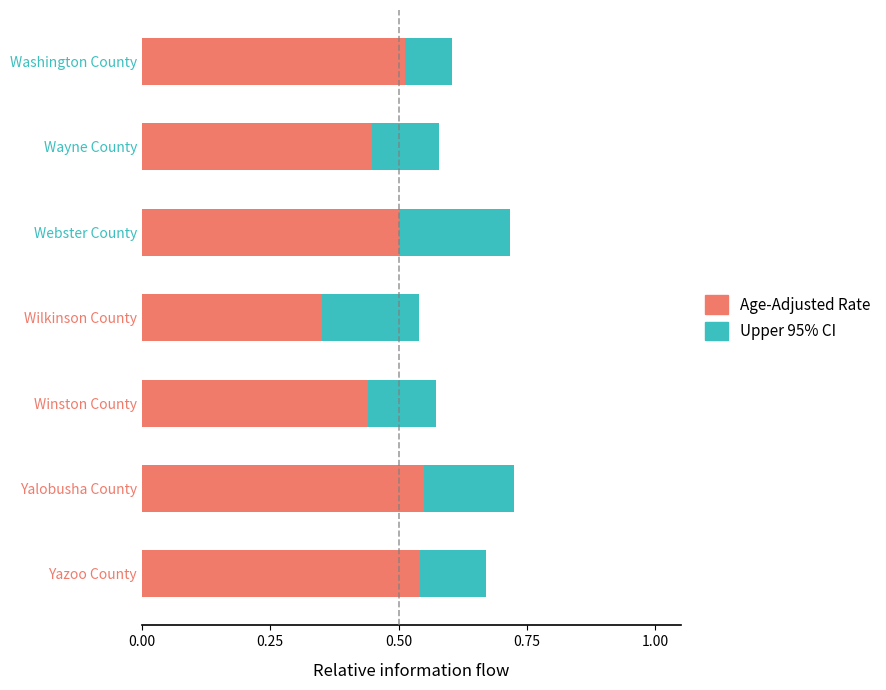

What is the sum of the Age-Adjusted Rate values at Winston County and Wilkinson County?

0.8